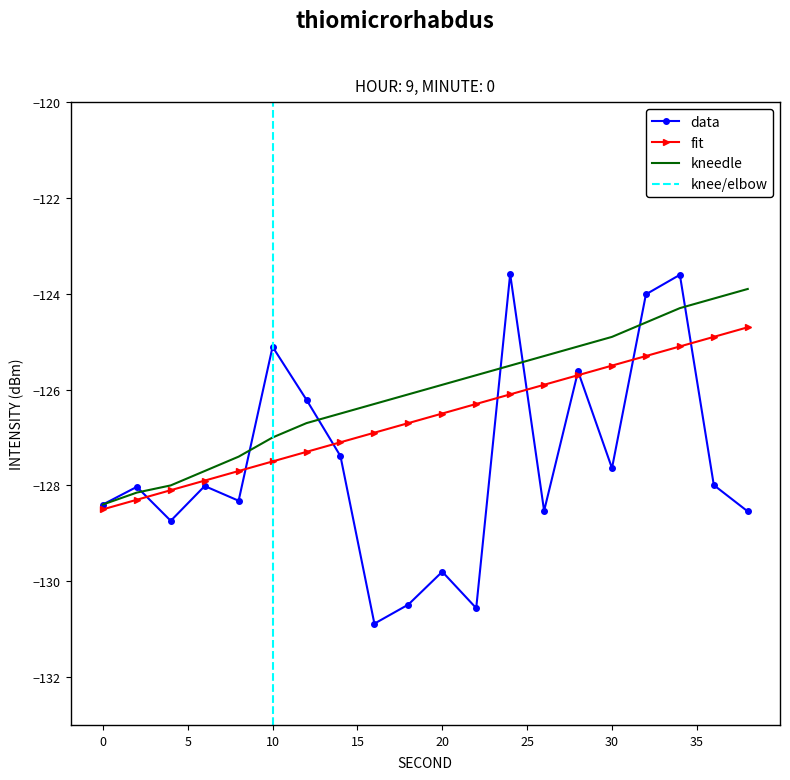

What is the greatest value displayed?

-123.6